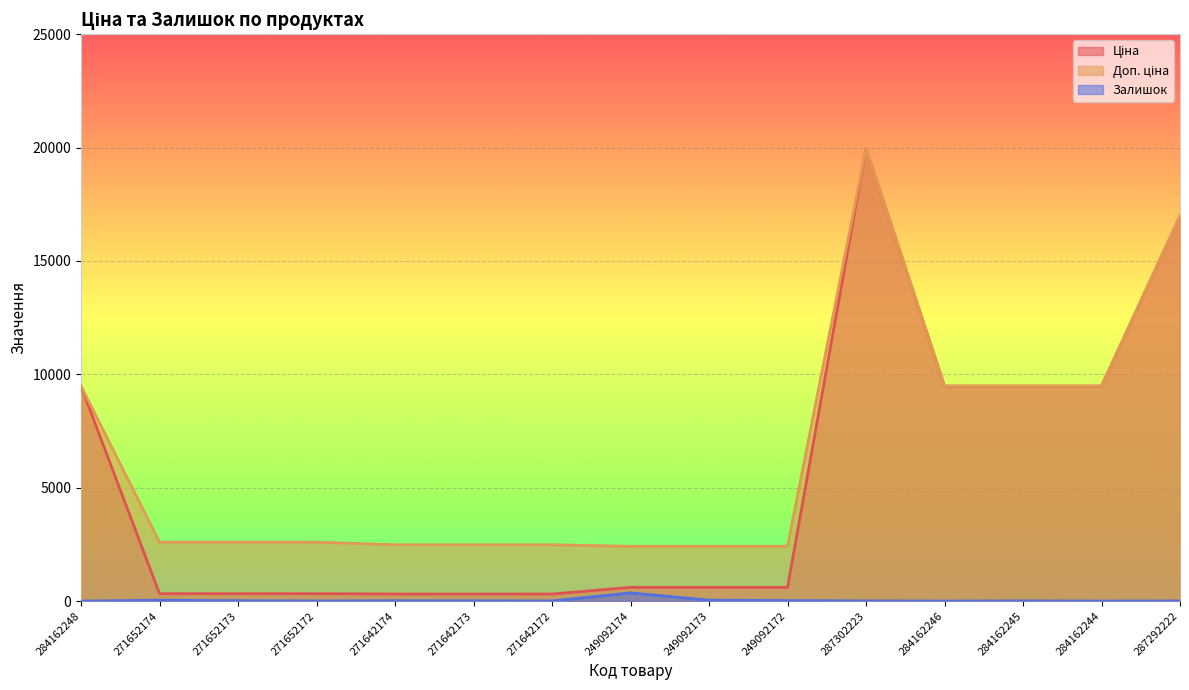

What is the highest value of the Ціна series?

19964.2